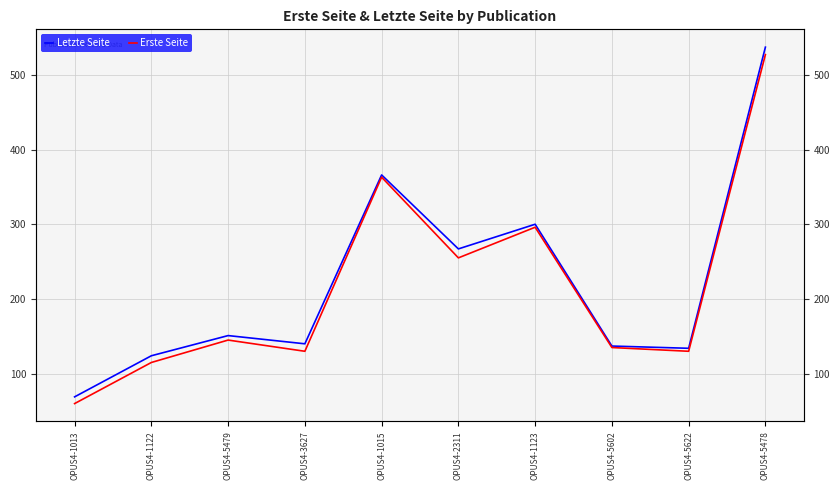

How many interior local valleys does the Erste Seite series have?

3